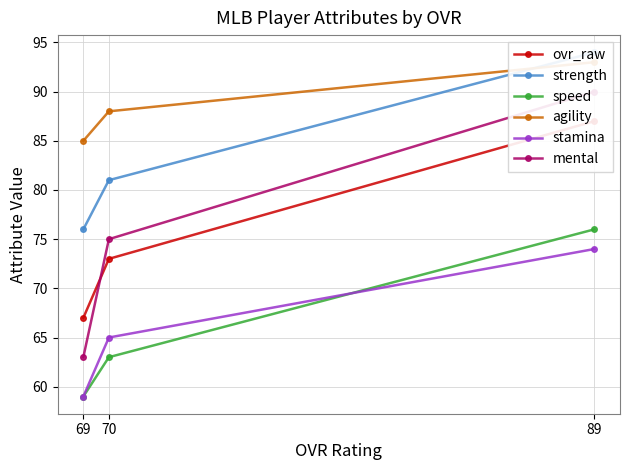

Which series has the largest total across all categories?

agility